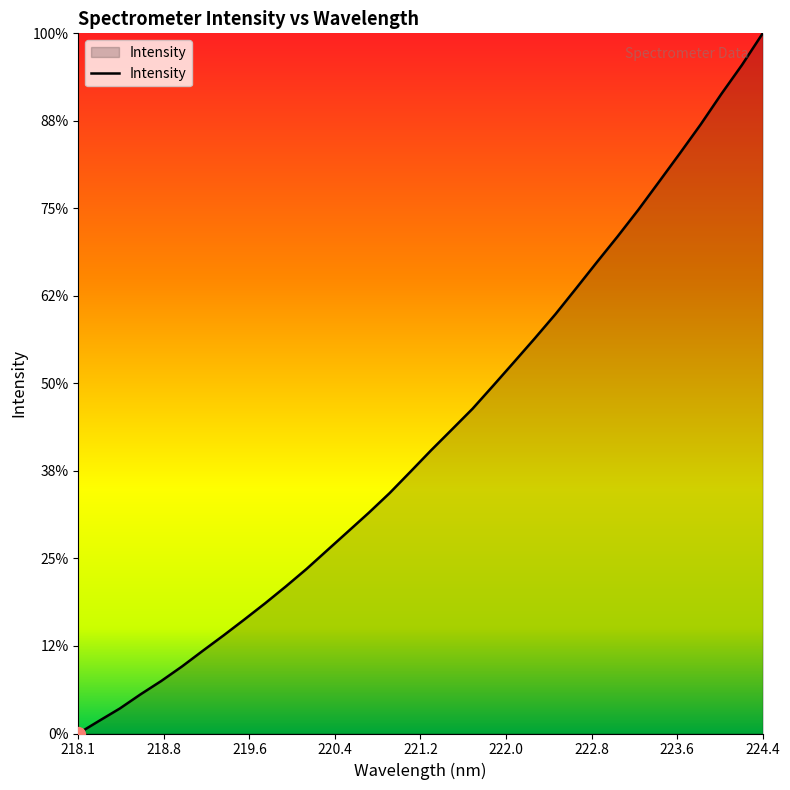

Does the chart display data point markers on the line(s)?

No